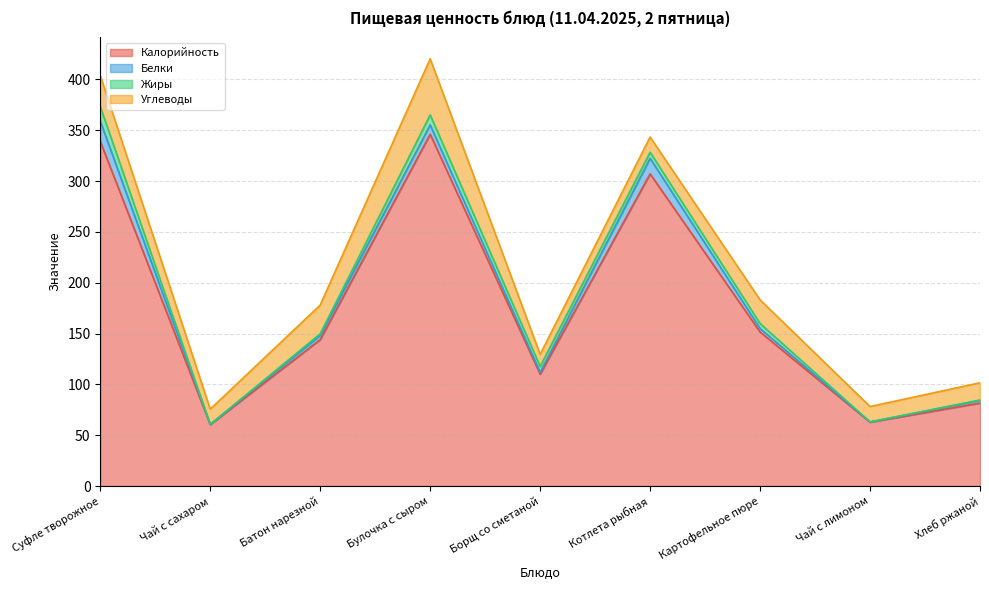

Is it true that Углеводы equals 6.4 at Батон нарезной?

False